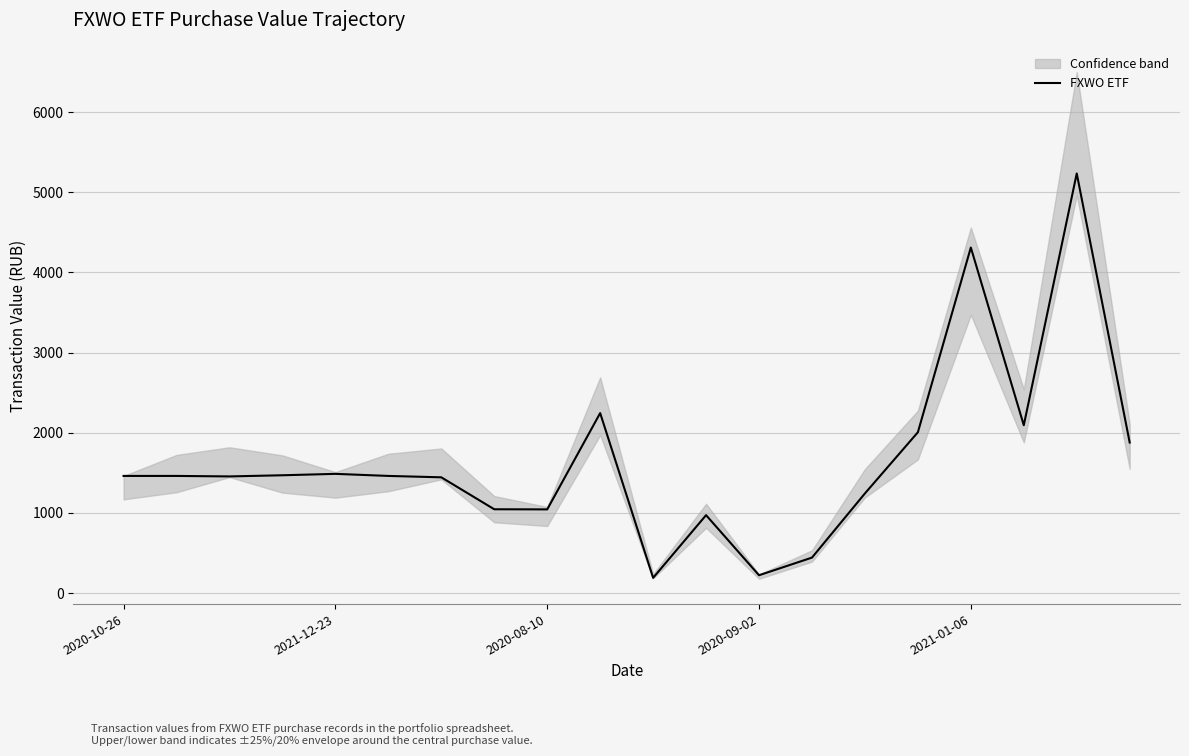

Does the chart display data point markers on the line(s)?

No